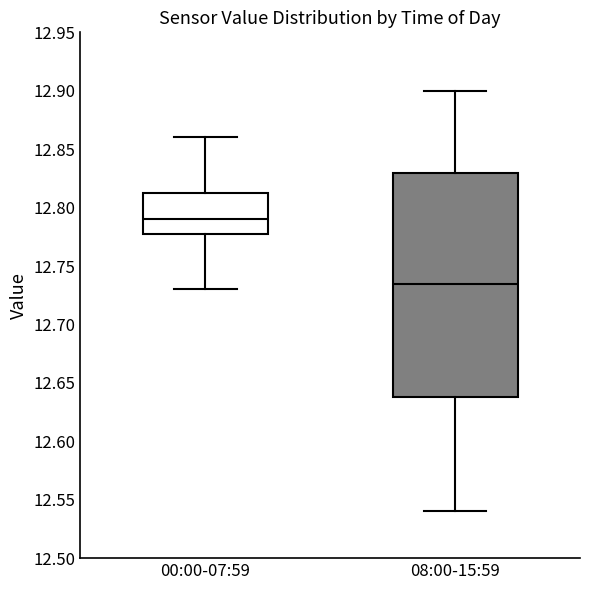

Reading left to right, transcribe this box plot: for each box, give where its median line is, the range the box spans, and where its two whiskers end, as read against the y-axis. The values are not printed on the chart, so give them approximately, as read against the axis.

00:00-07:59: median 12.790, box 12.780 to 12.815, whiskers 12.730 to 12.860
08:00-15:59: median 12.735, box 12.640 to 12.830, whiskers 12.540 to 12.900